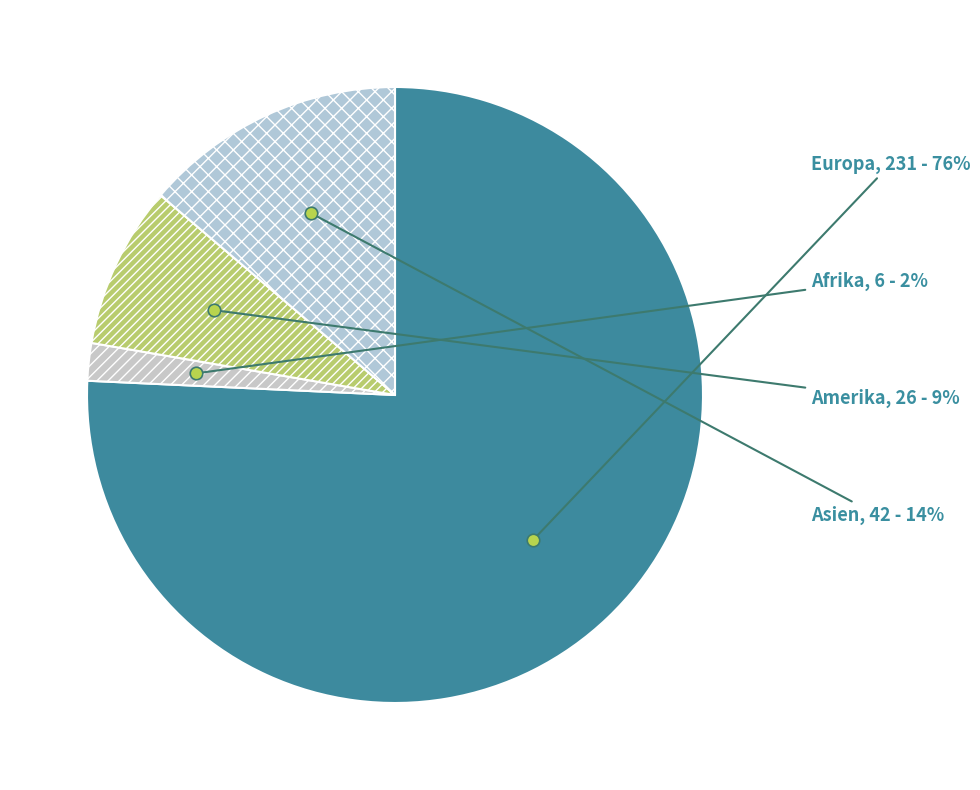

Is it true that Europa is 64% of the pie?

False